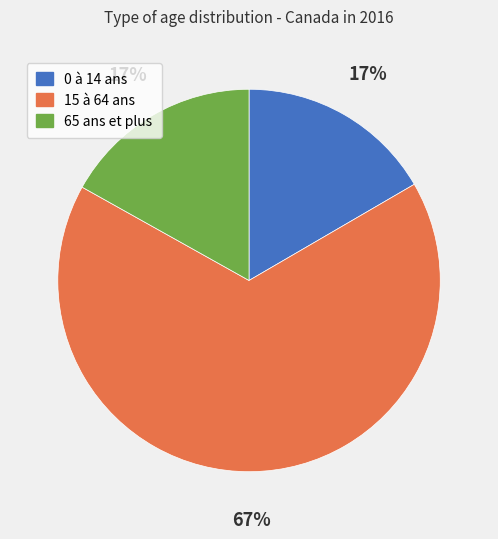

The 15 à 64 ans slice represents 67% of the pie. True or false?

True